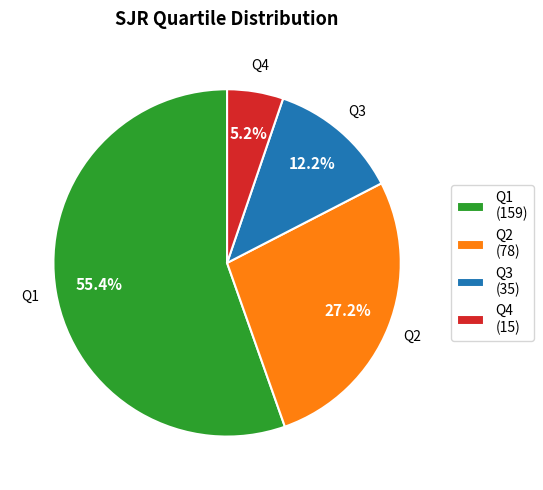

Which category has the biggest portion of the pie?

Q1